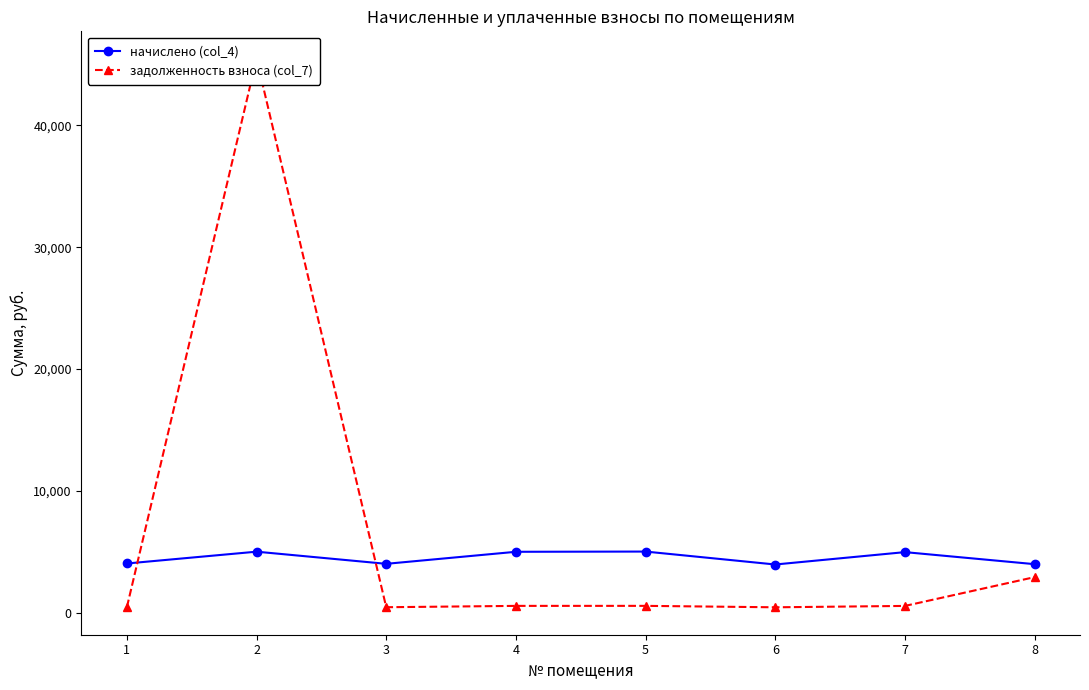

Which series ends up on top after the final intersection of начислено (col_4) and задолженность взноса (col_7)?

начислено (col_4)